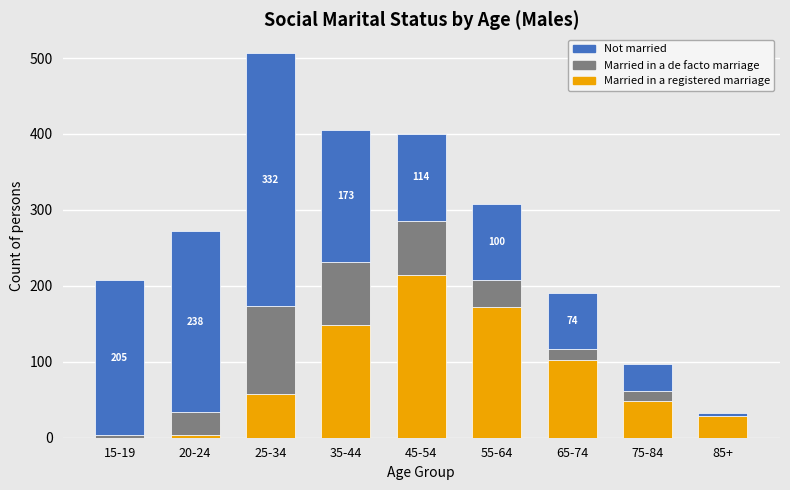

Which category has the highest value in the Married in a registered marriage series?

45-54